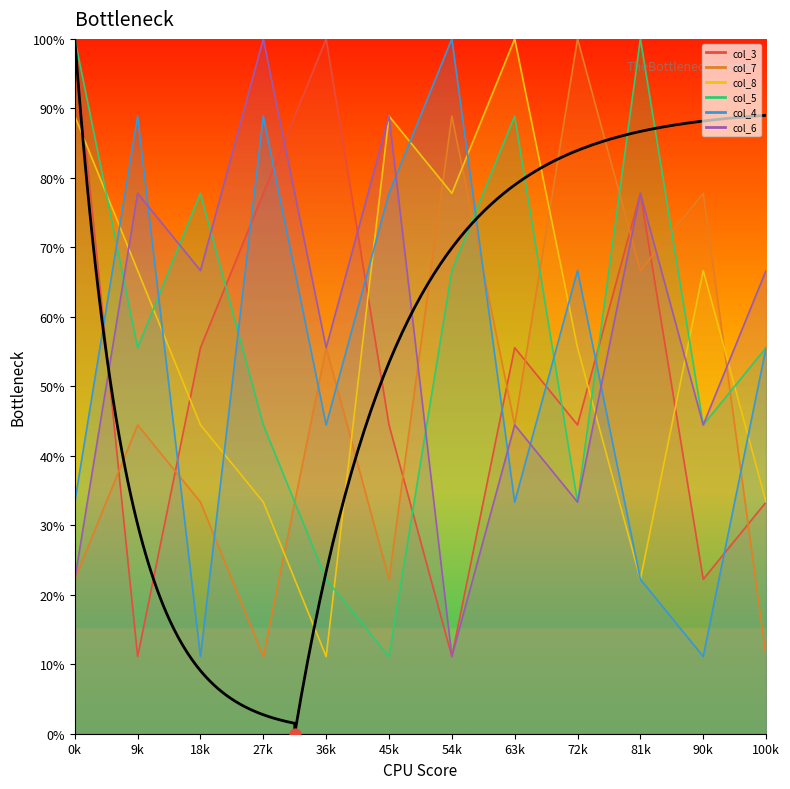

What is the total value across all series at 36k?

288.9